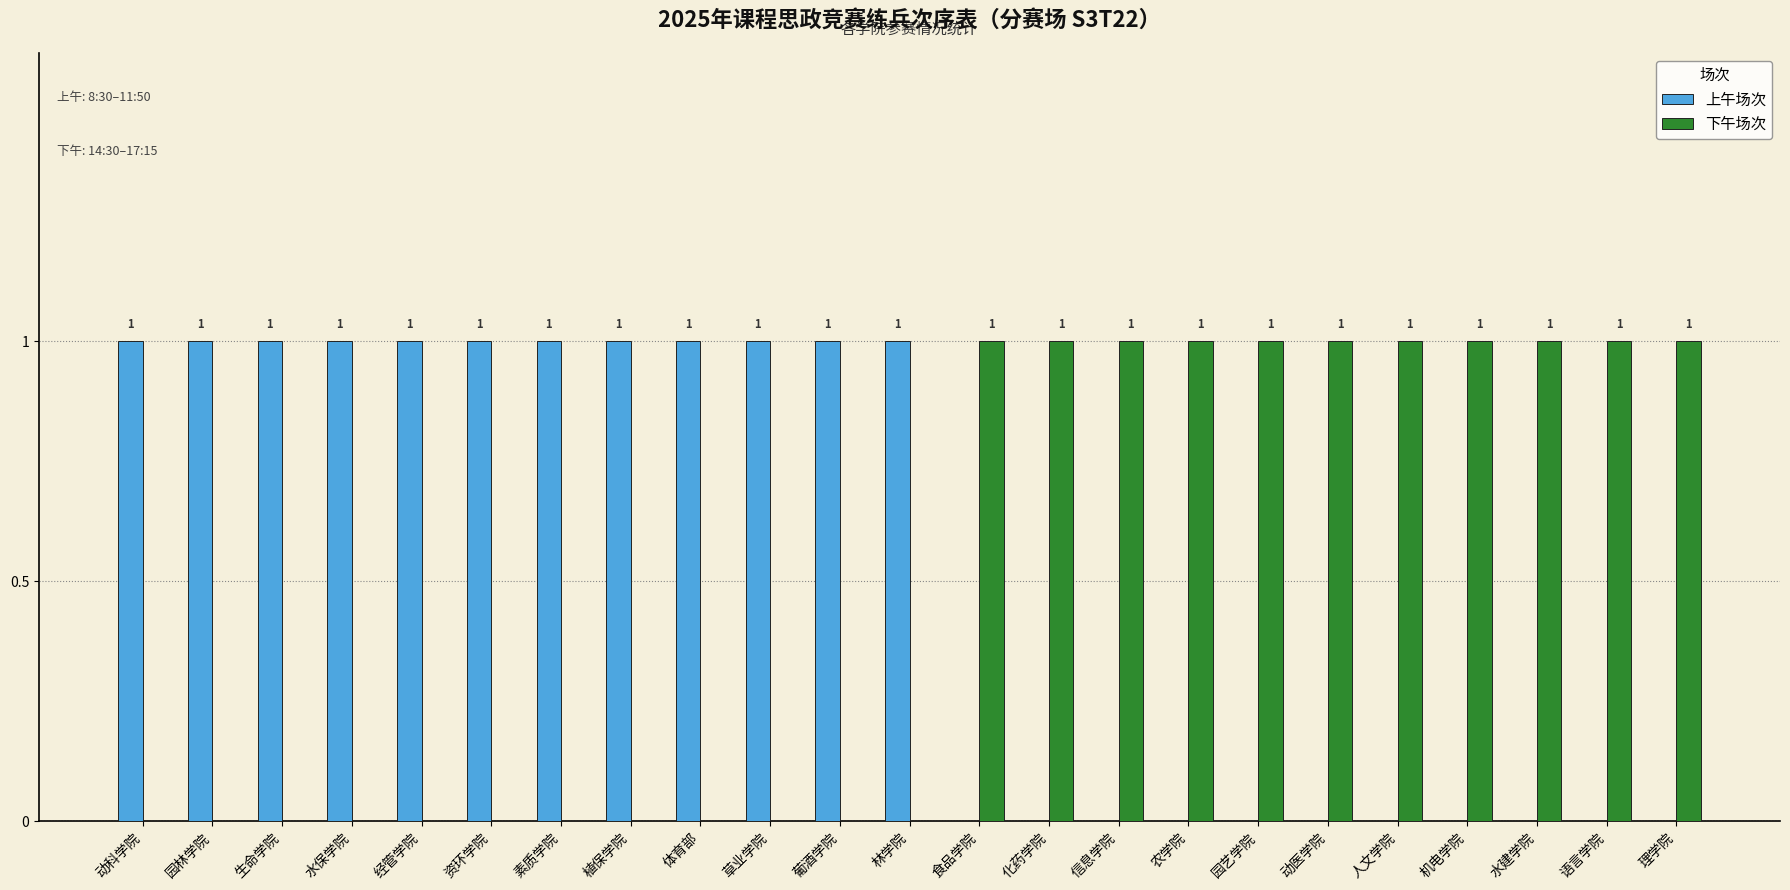

How many data points does each series have?

23